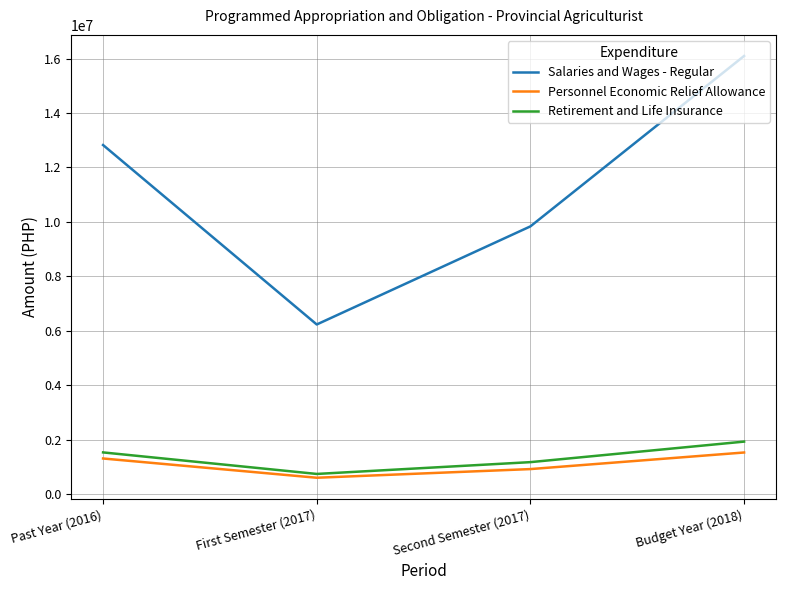

At how many categories does at least one series exceed 3714598?

4